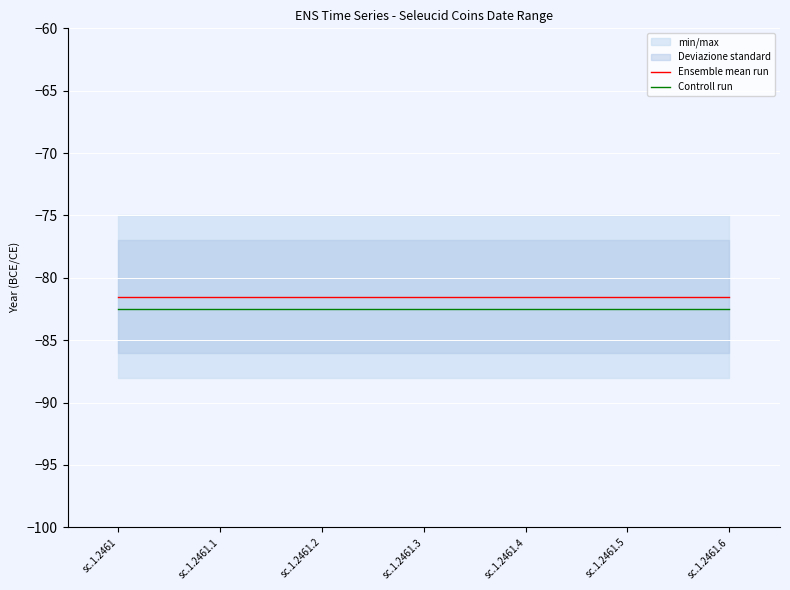

Reading left to right, what are all the values shown in this chart?

Ensemble mean run: sc.1.2461=-81.5	sc.1.2461.1=-81.5	sc.1.2461.2=-81.5	sc.1.2461.3=-81.5	sc.1.2461.4=-81.5	sc.1.2461.5=-81.5	sc.1.2461.6=-81.5
Controll run: sc.1.2461=-82.5	sc.1.2461.1=-82.5	sc.1.2461.2=-82.5	sc.1.2461.3=-82.5	sc.1.2461.4=-82.5	sc.1.2461.5=-82.5	sc.1.2461.6=-82.5